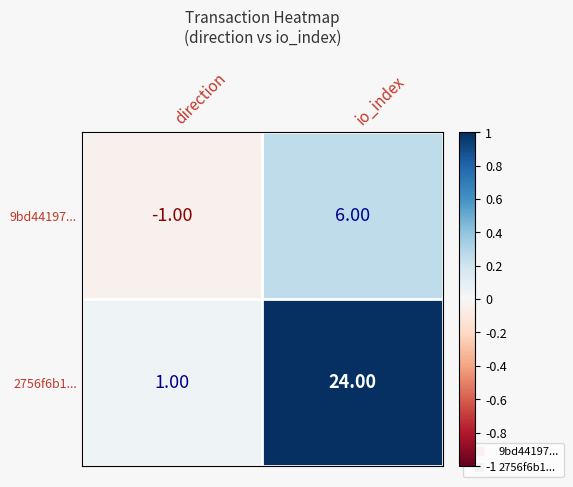

At which category is the sum across all series the highest?

io_index